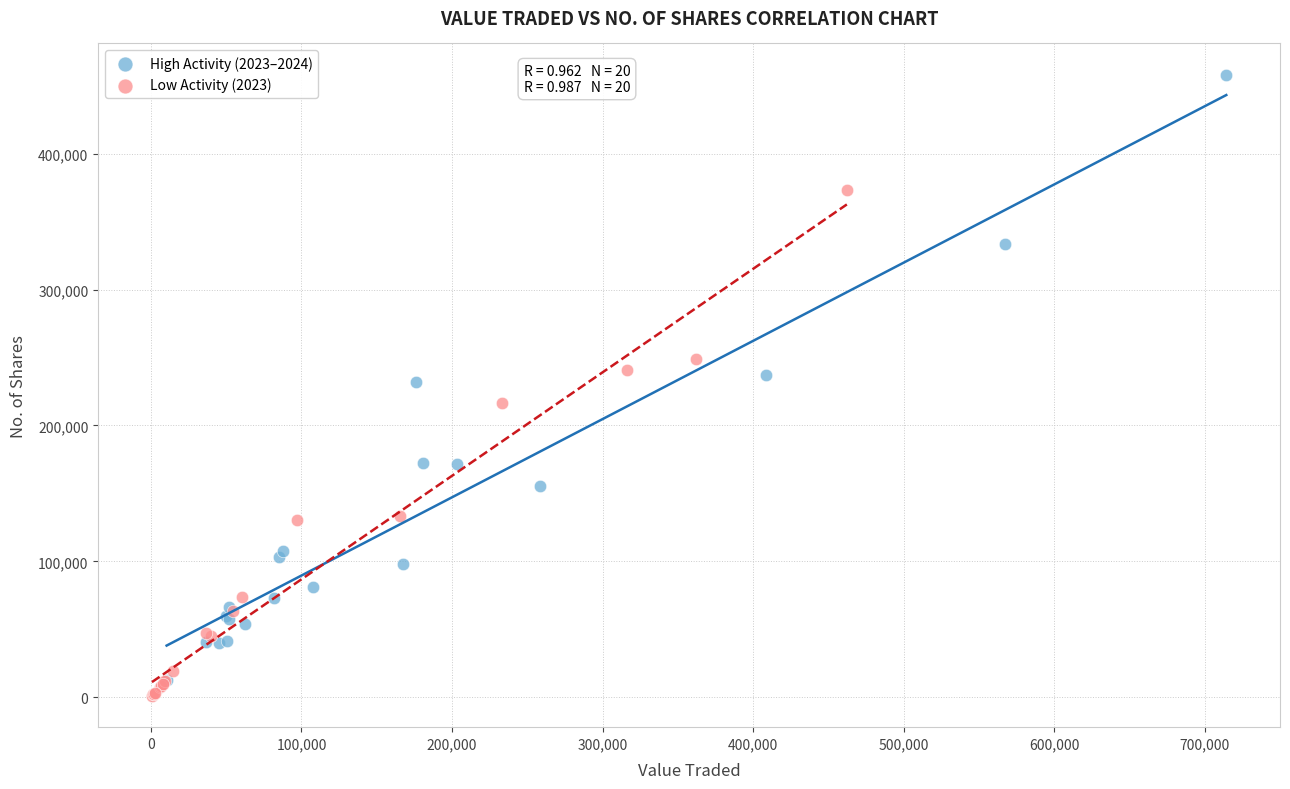

Which series has the widest spread of Y values?

High Activity (2023–2024)